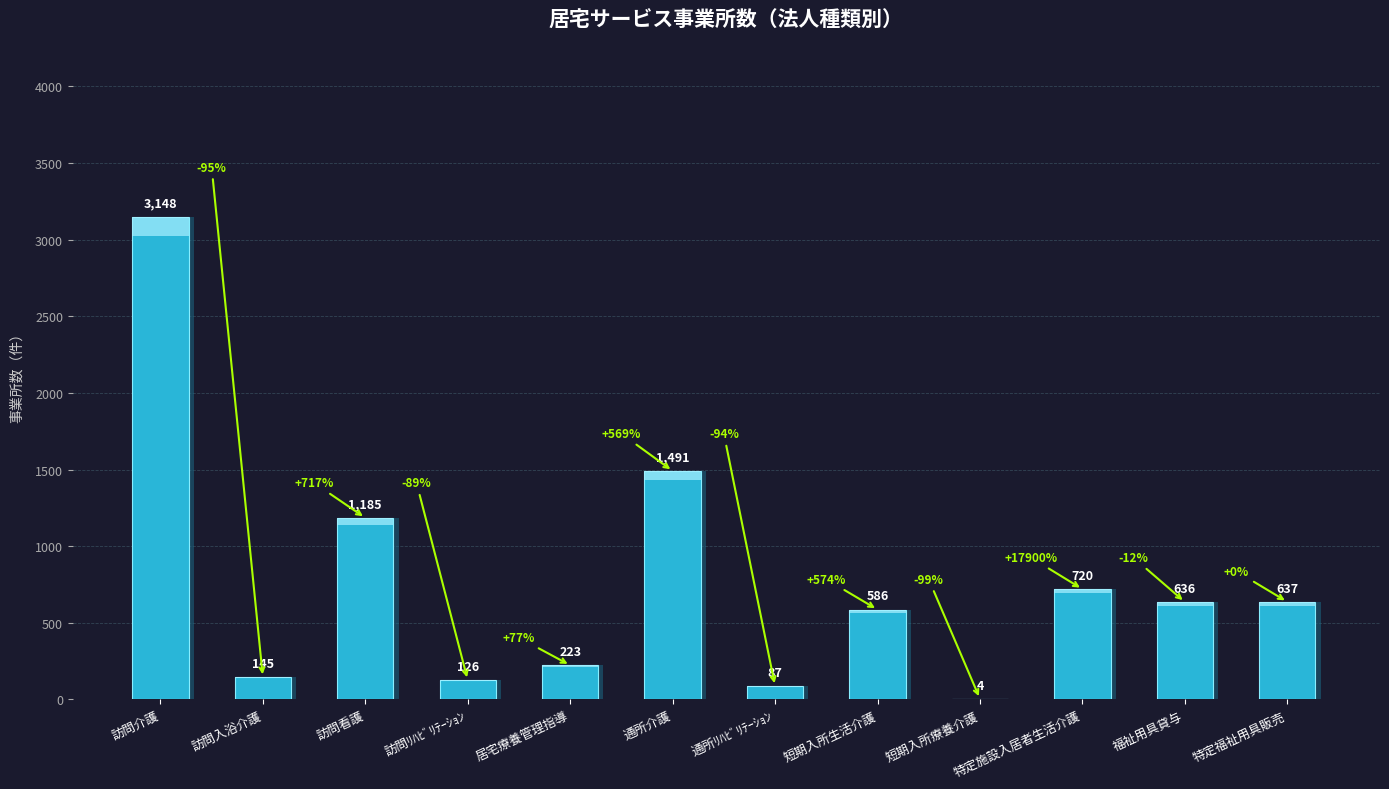

Which has a higher value, 訪問入浴介護 or 特定施設入居者生活介護?

特定施設入居者生活介護